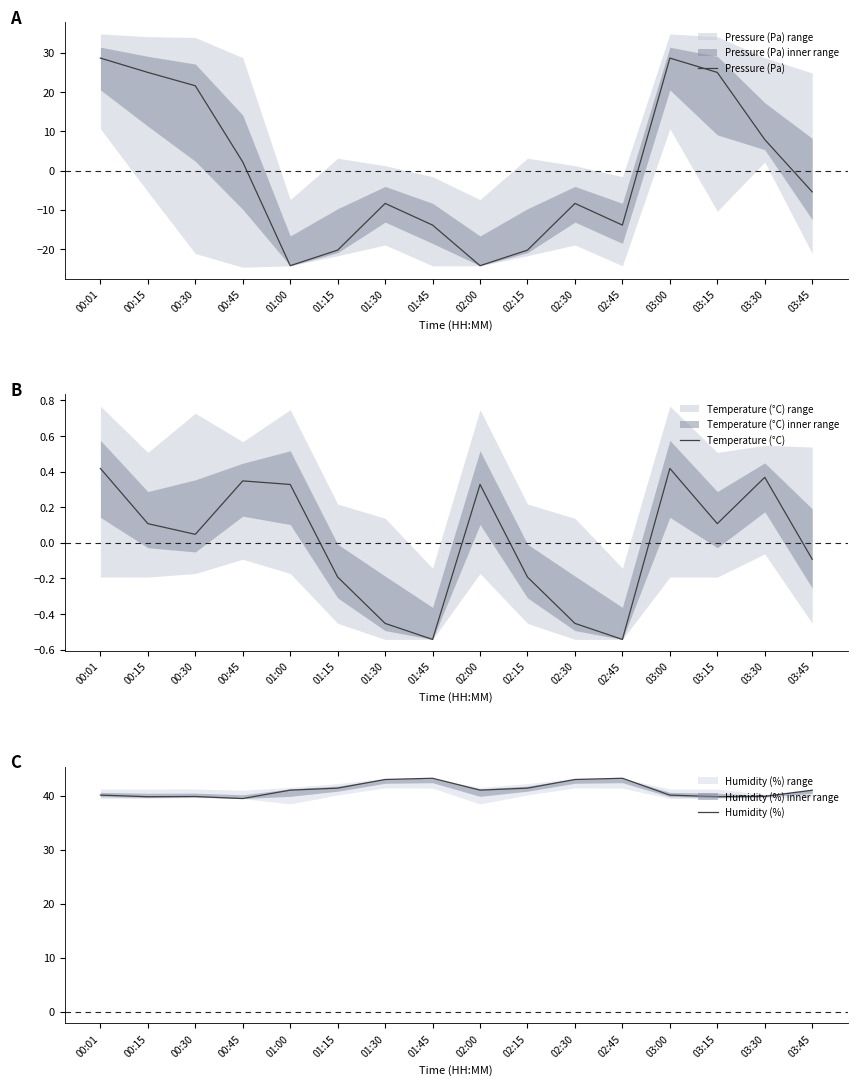

Is this an area chart (filled region under the line)?

No